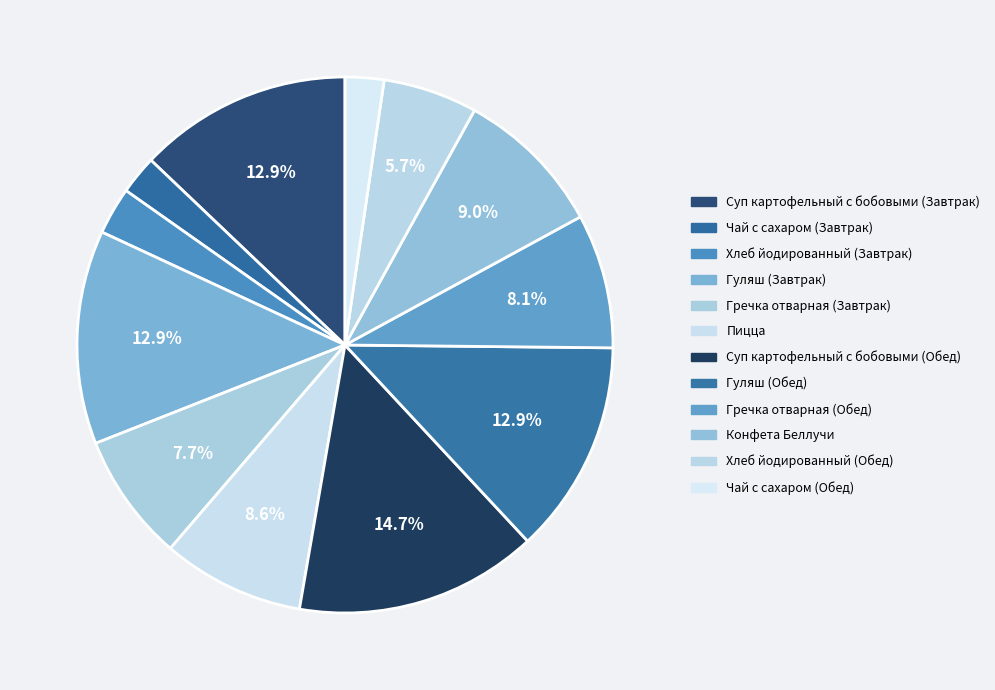

Is it true that Гречка отварная (Обед) is 16% of the pie?

False